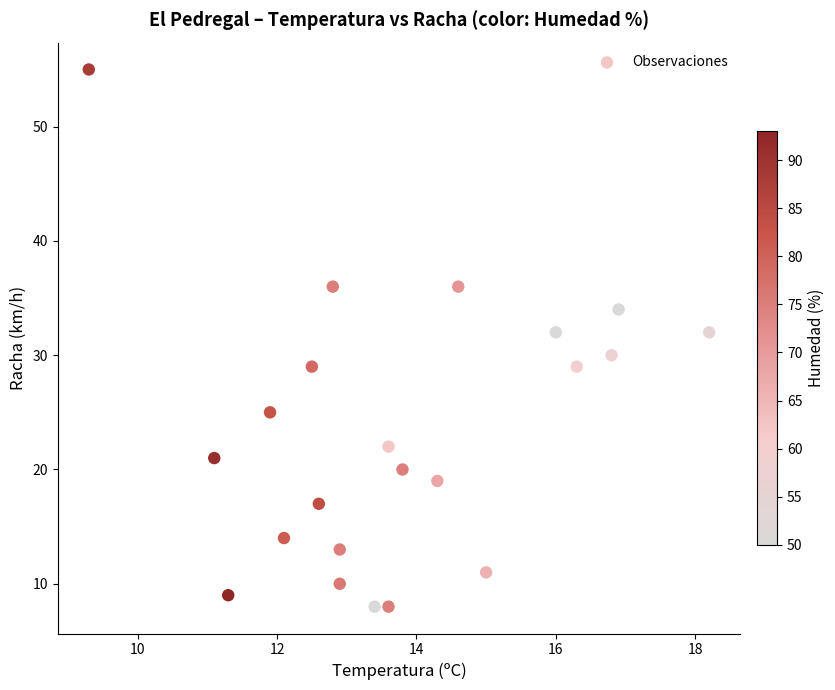

How many points are shown in the scatter plot?

22